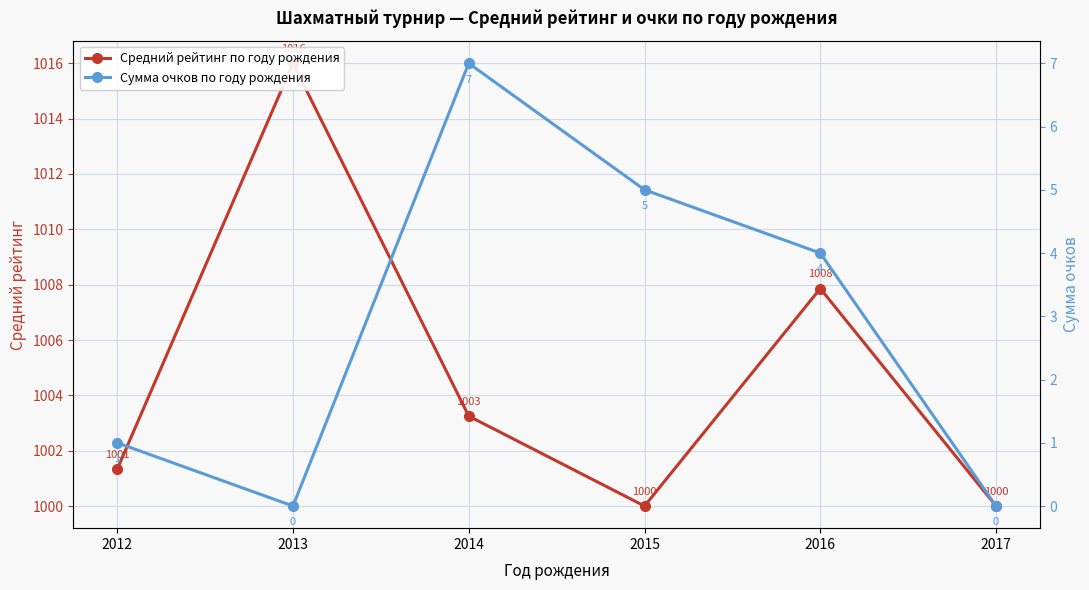

True or false: Средний рейтинг по году рождения and Сумма очков по году рождения intersect in this chart.

False